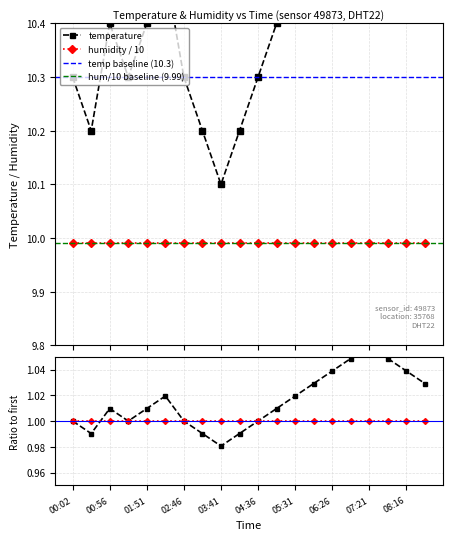

What position from the right is 08:43?

1